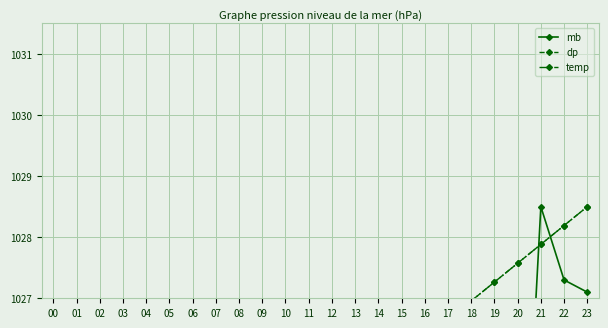

Reading left to right, what are all the values shown in this chart?

mb: 00=1026.5	01=1026.3	02=1026.1	03=1025.9	04=1025.7	05=1025.5	06=1025.3	07=1025.1	08=1024.9	09=1024.7	10=1024.5	11=1024.3	12=1024.1	13=1023.9	14=1023.7	15=1023.5	16=1023.2	17=1022.9	18=1022.5	19=1022.0	20=1021.4	21=1028.5	22=1027.3	23=1027.1
dp: 00=1021.4	01=1021.7	02=1022.0	03=1022.3	04=1022.6	05=1022.9	06=1023.3	07=1023.6	08=1023.9	09=1024.2	10=1024.5	11=1024.8	12=1025.1	13=1025.4	14=1025.7	15=1026.0	16=1026.3	17=1026.6	18=1027.0	19=1027.3	20=1027.6	21=1027.9	22=1028.2	23=1028.5
temp: 00=1021.4	01=1021.7	02=1022.0	03=1022.3	04=1022.6	05=1022.9	06=1023.3	07=1023.6	08=1023.9	09=1024.2	10=1024.5	11=1024.8	12=1025.1	13=1025.4	14=1025.7	15=1026.0	16=1026.3	17=1026.6	18=1027.0	19=1027.3	20=1027.6	21=1027.9	22=1028.2	23=1028.5